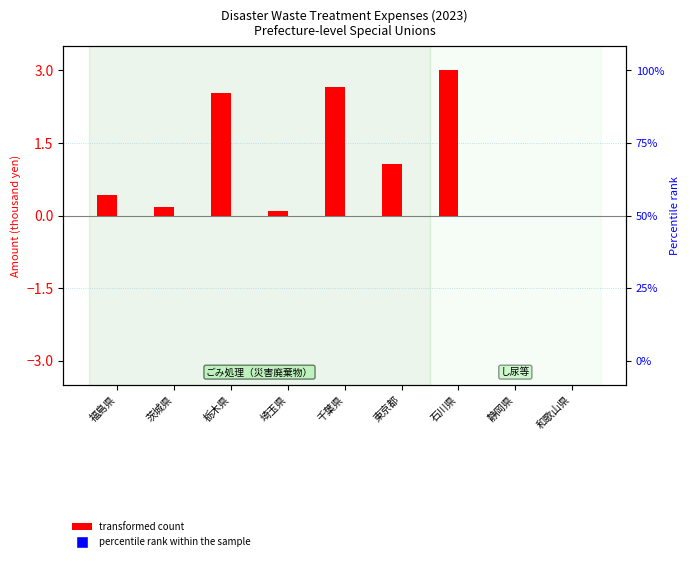

Which series contains the lowest Y value?

percentile rank within the sample